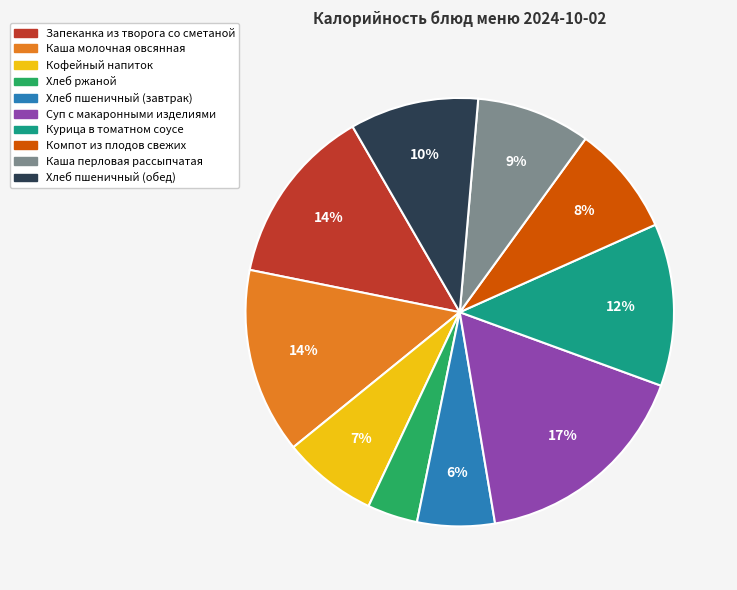

Combined, do Хлеб ржаной and Каша перловая рассыпчатая account for over 50%?

No